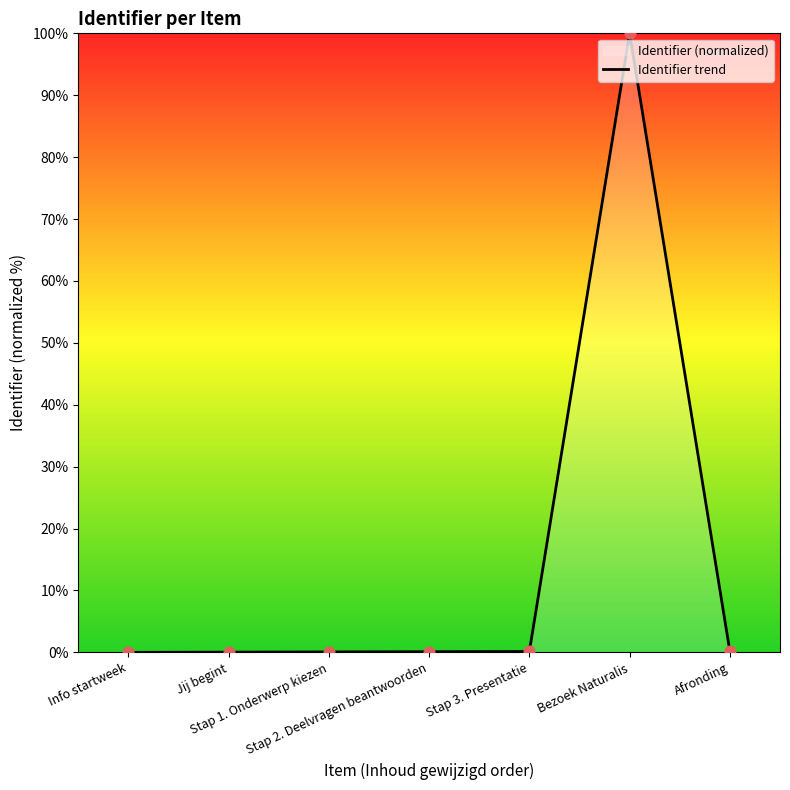

Which has a higher value, Info startweek or Stap 2. Deelvragen beantwoorden?

Stap 2. Deelvragen beantwoorden